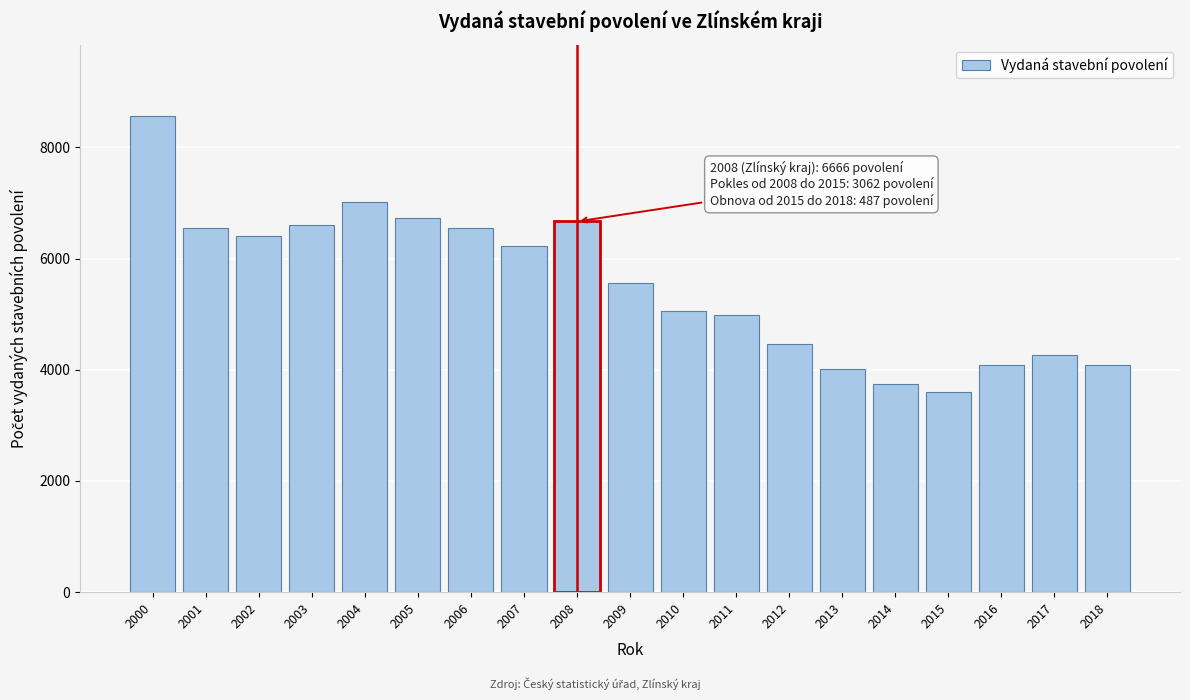

What is the value of the 6th bar from the left?

6737